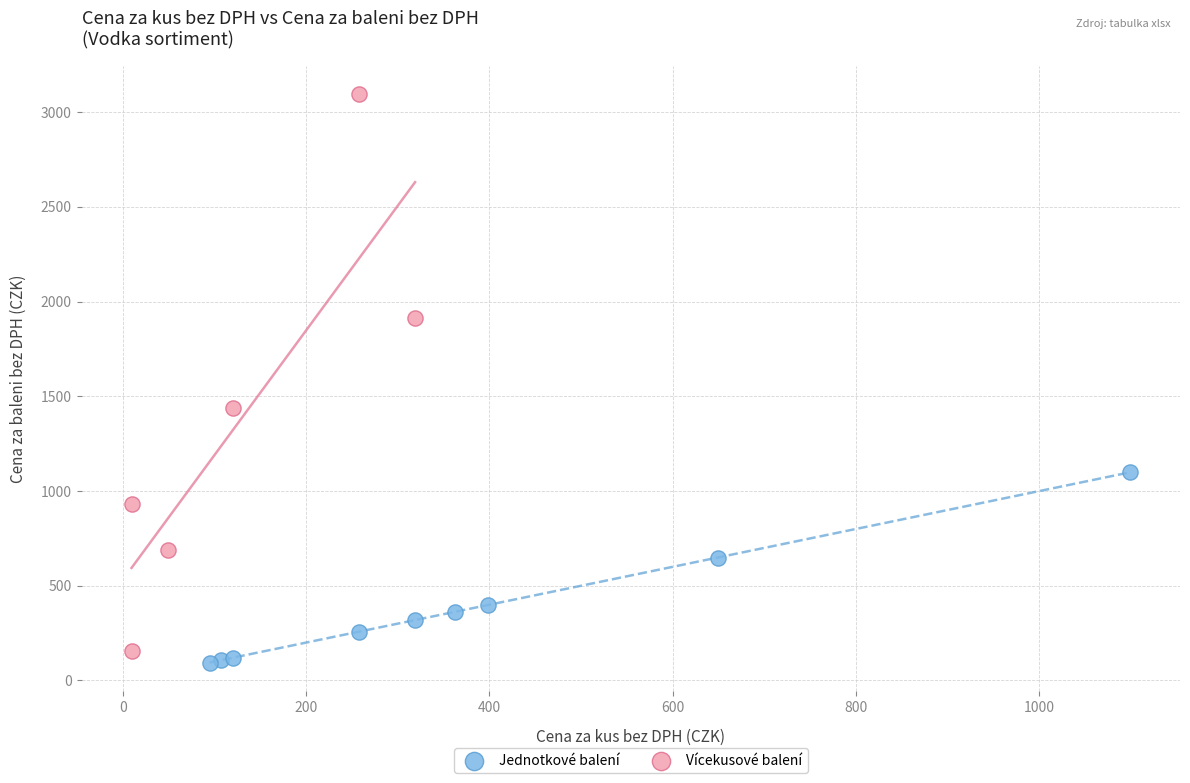

Which series contains the highest Y value?

Vícekusové balení